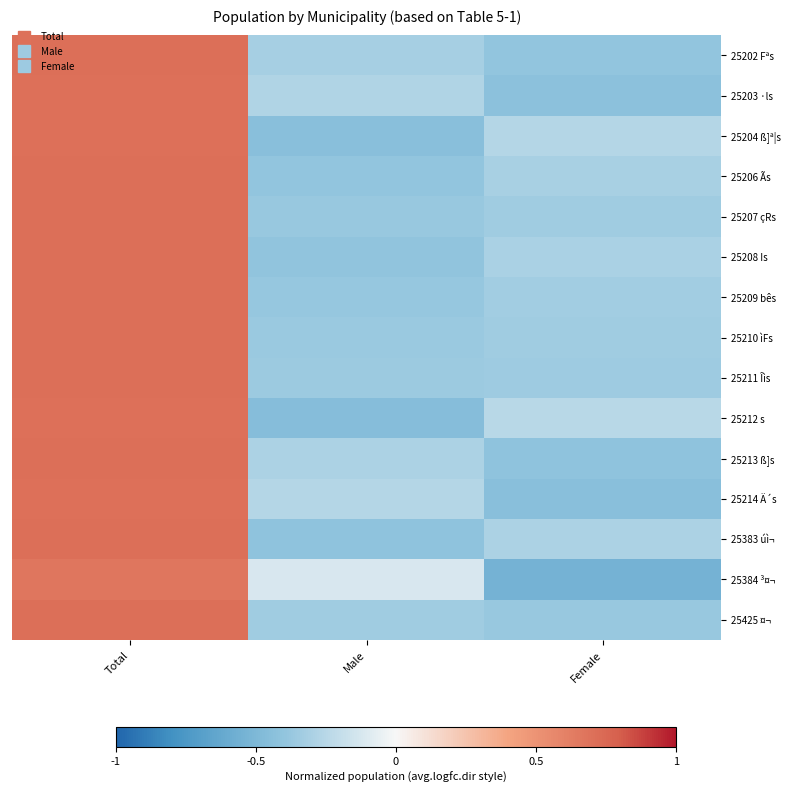

Reading left to right, list all the values displayed in this chart.

25202 Fªs: Total=0.7	Male=-0.3	Female=-0.4
25203 ·ls: Total=0.7	Male=-0.3	Female=-0.4
25204 ß]ª¦s: Total=0.7	Male=-0.4	Female=-0.3
25206 Ãs: Total=0.7	Male=-0.4	Female=-0.3
25207 çRs: Total=0.7	Male=-0.4	Female=-0.3
25208 Is: Total=0.7	Male=-0.4	Female=-0.3
25209 bês: Total=0.7	Male=-0.4	Female=-0.3
25210 ìFs: Total=0.7	Male=-0.4	Female=-0.3
25211 Îìs: Total=0.7	Male=-0.4	Female=-0.4
25212 s: Total=0.7	Male=-0.5	Female=-0.2
25213 ß]s: Total=0.7	Male=-0.3	Female=-0.4
25214 Ä´s: Total=0.7	Male=-0.3	Female=-0.4
25383 úì¬: Total=0.7	Male=-0.4	Female=-0.3
25384 ³¤¬: Total=0.7	Male=-0.1	Female=-0.5
25425 ¤¬: Total=0.7	Male=-0.3	Female=-0.4